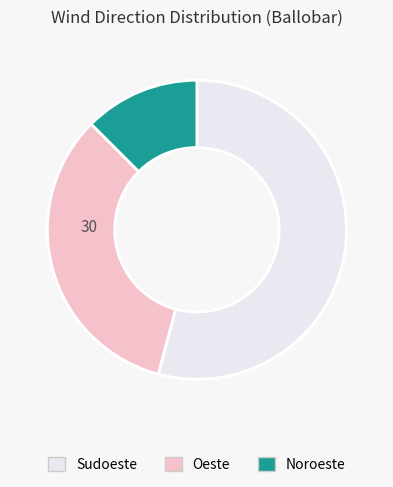

How many segments does this pie chart have?

3